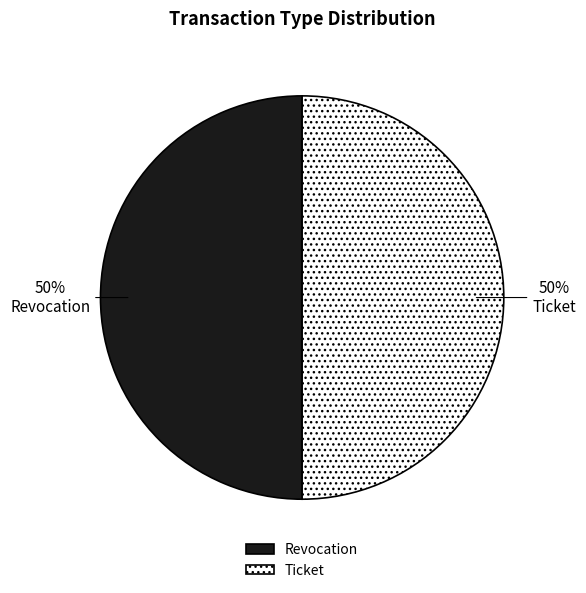

How many slices are in this pie chart?

2